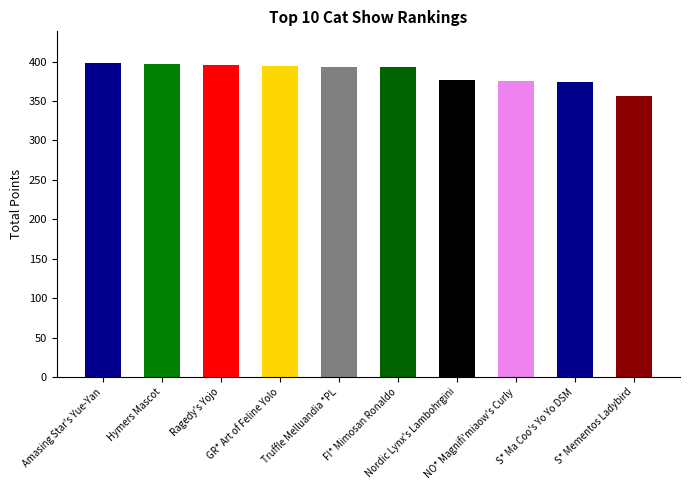

What is the value of the 6th bar from the left?

393.4